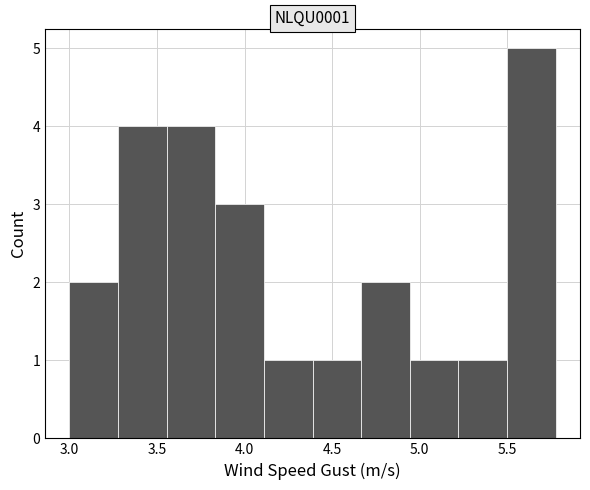

Reading left to right, transcribe this chart: for each bar, give the range it covers on the x-axis and its height. Neither the bar edges nor the heights are printed on the chart, so give them approximately, as read against the axes.

3.00 to 3.30: 2
3.30 to 3.55: 4
3.55 to 3.85: 4
3.85 to 4.10: 3
4.10 to 4.40: 1
4.40 to 4.65: 1
4.65 to 4.95: 2
4.95 to 5.20: 1
5.20 to 5.50: 1
5.50 to 5.80: 5